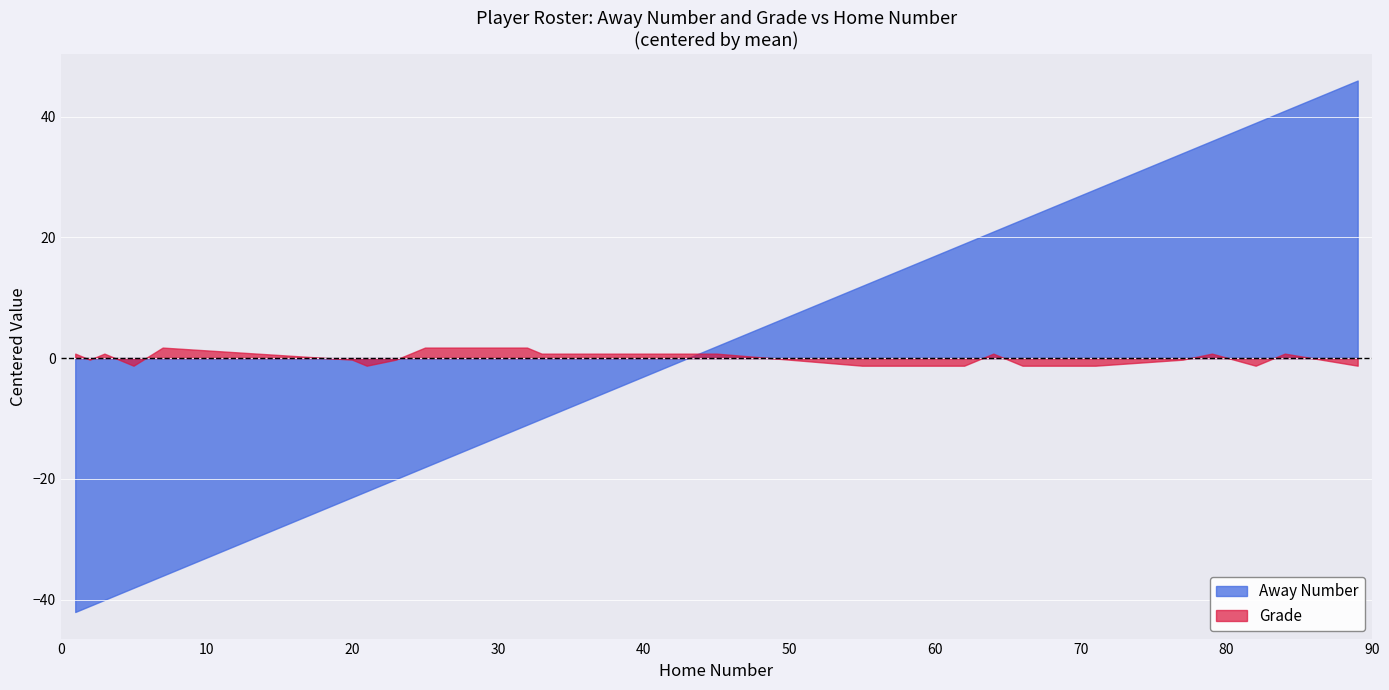

How many Grade values are between 9 and 11?

20